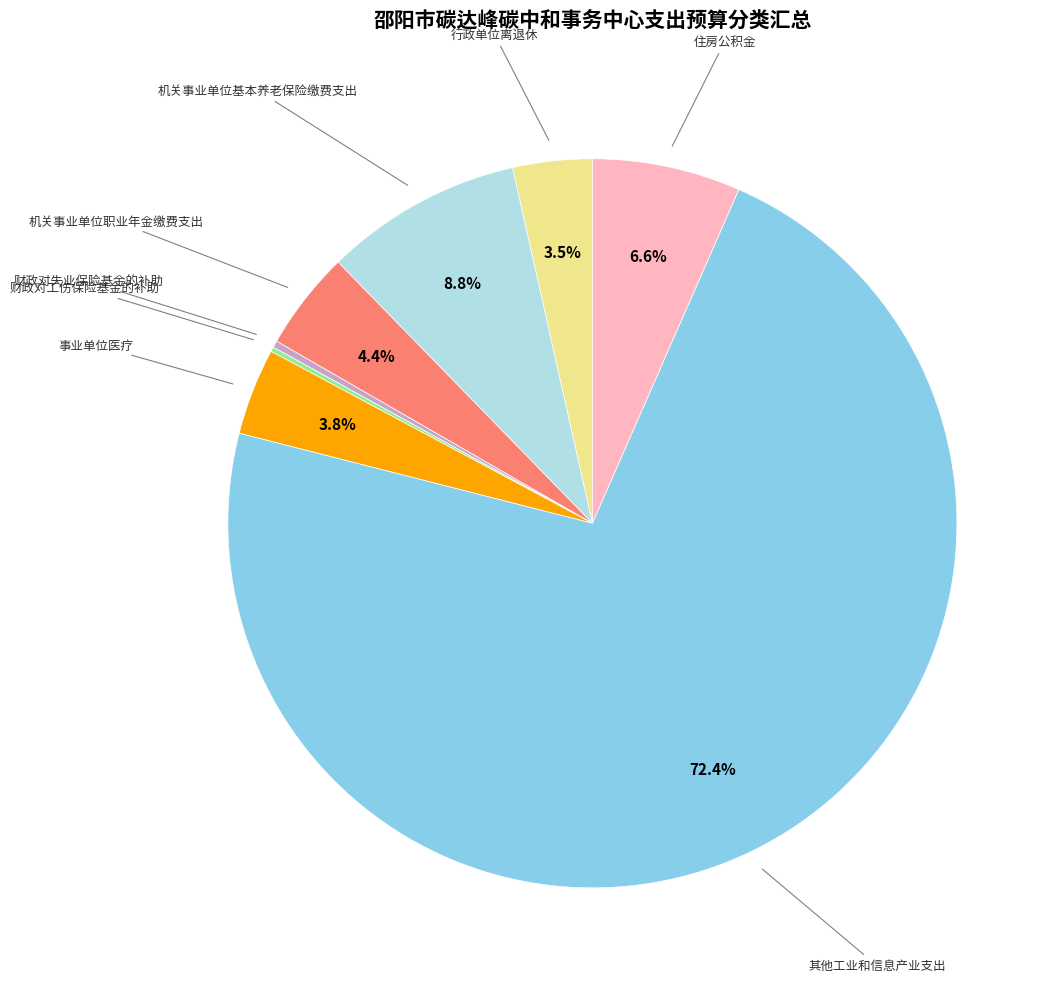

How much of the chart is everything except 其他工业和信息产业支出?

27.6%